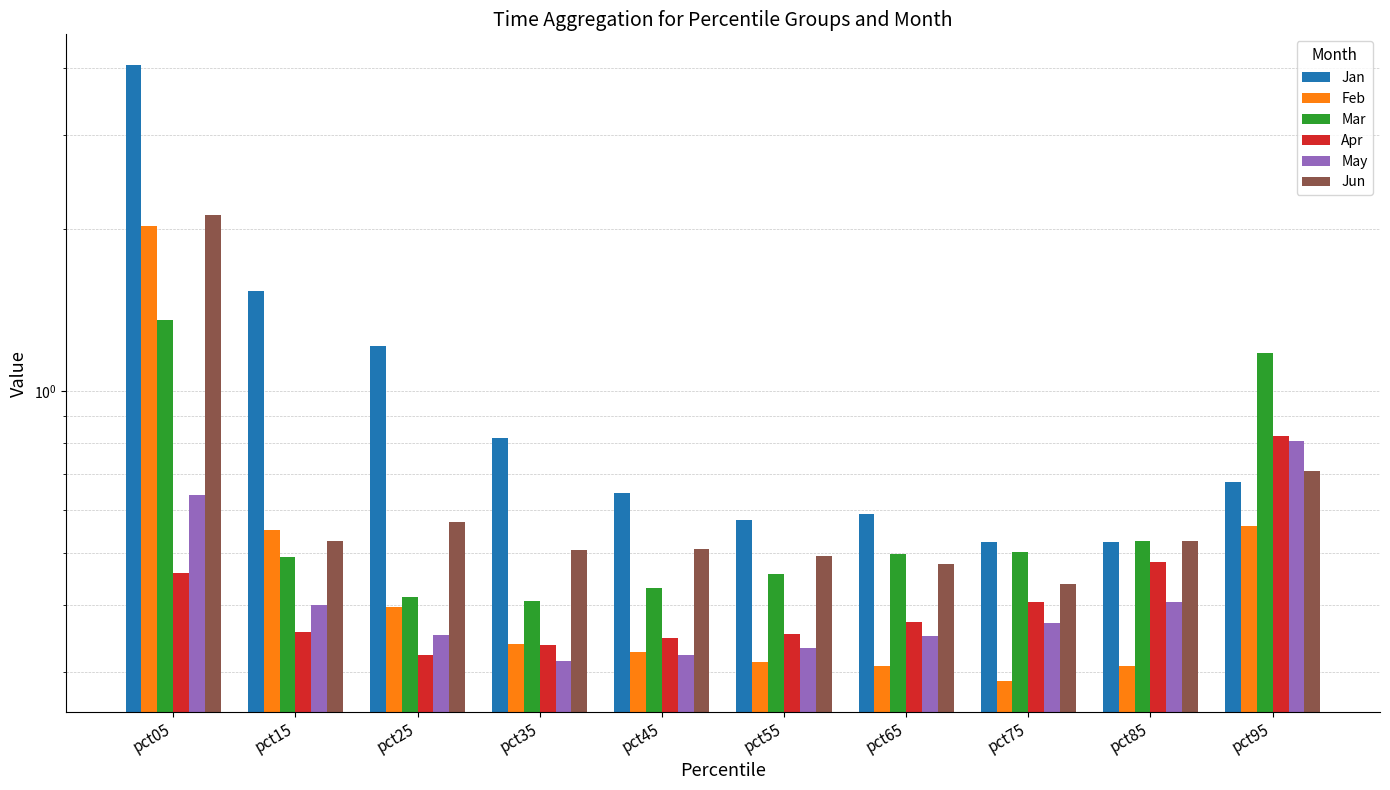

Which series has the largest range (max minus min)?

Jan